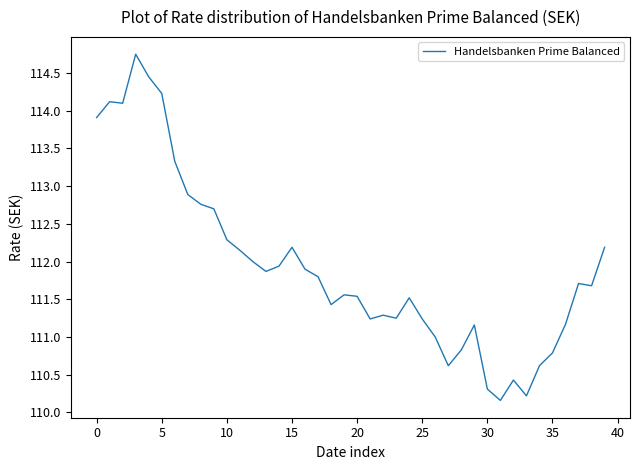

What is the difference between the maximum and minimum values?

4.6